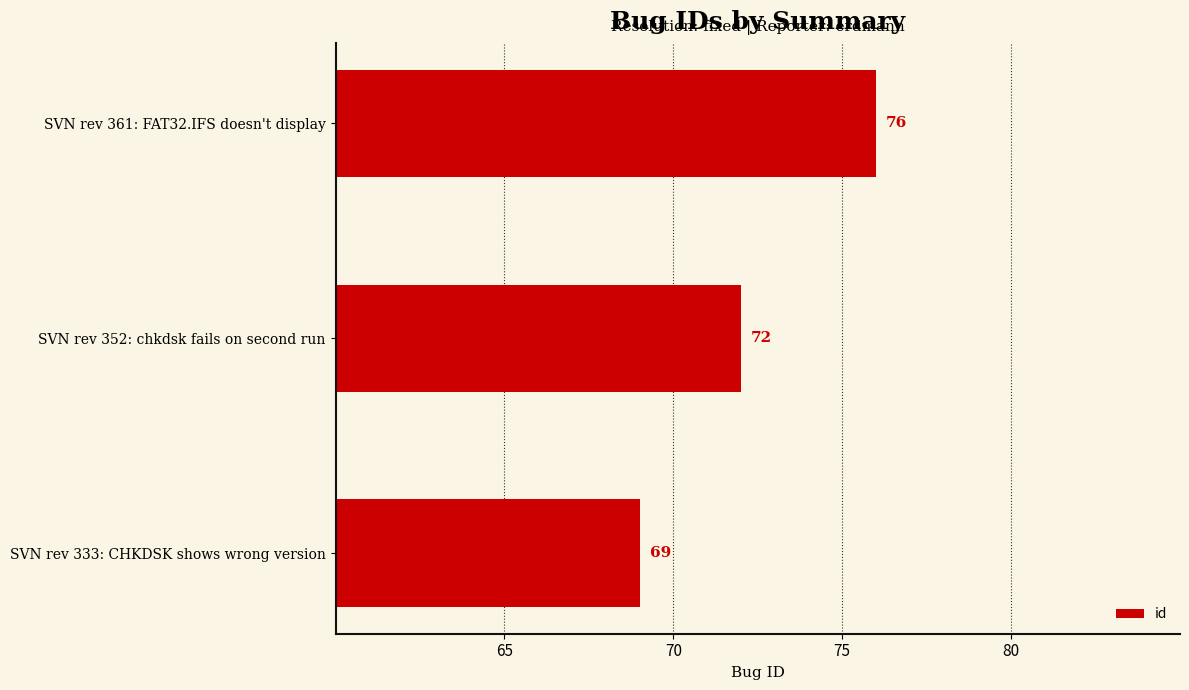

Reading bottom to top, list all the values displayed in this chart.

SVN rev 333: CHKDSK shows wrong version=69	SVN rev 352: chkdsk fails on second run=72	SVN rev 361: FAT32.IFS doesn't display=76